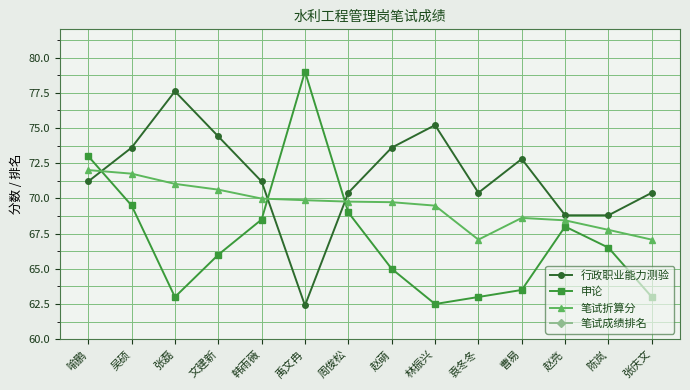

What is the total value across all series at 周俊松?

216.2